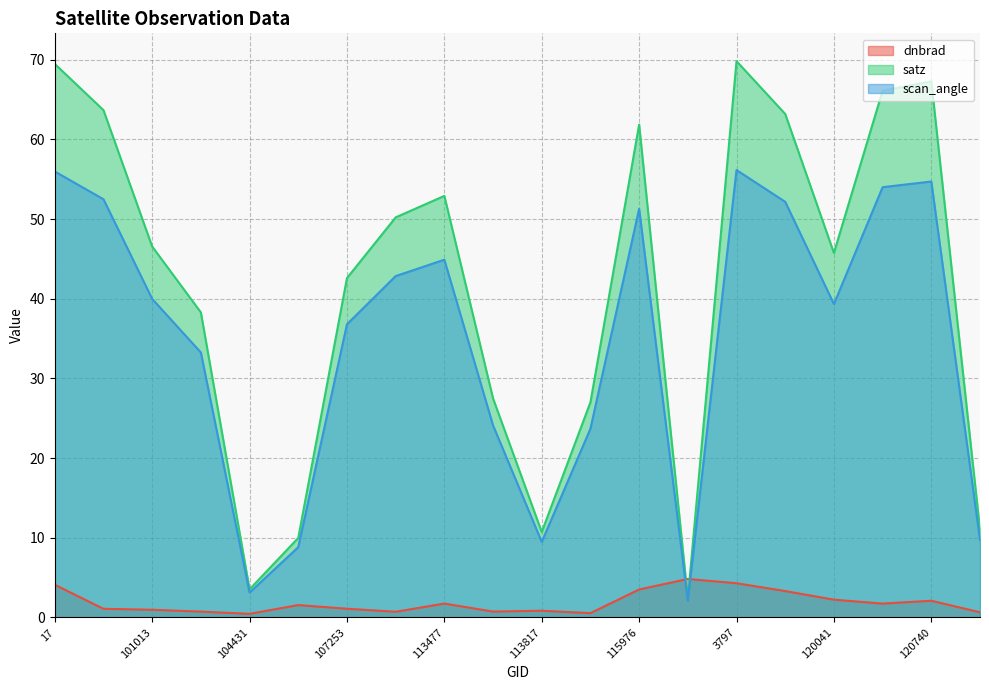

How many lines are shown in the chart?

3